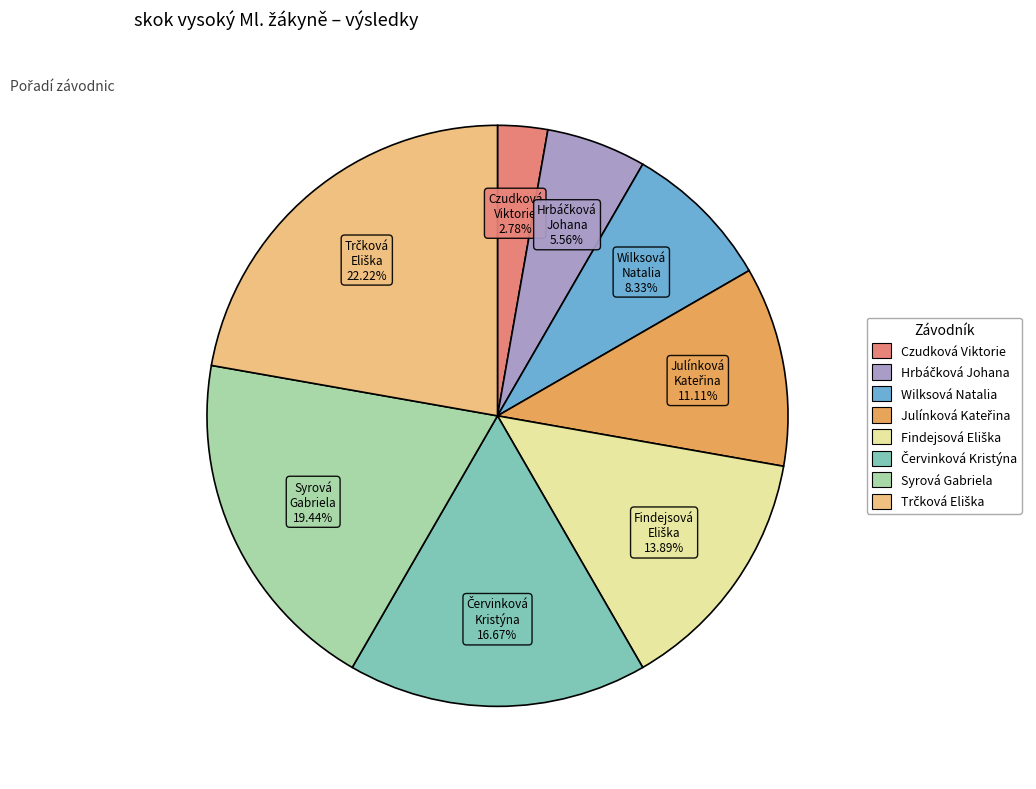

Approximately how many times larger is the value at Wilksová Natalia compared to Czudková Viktorie?

3.0